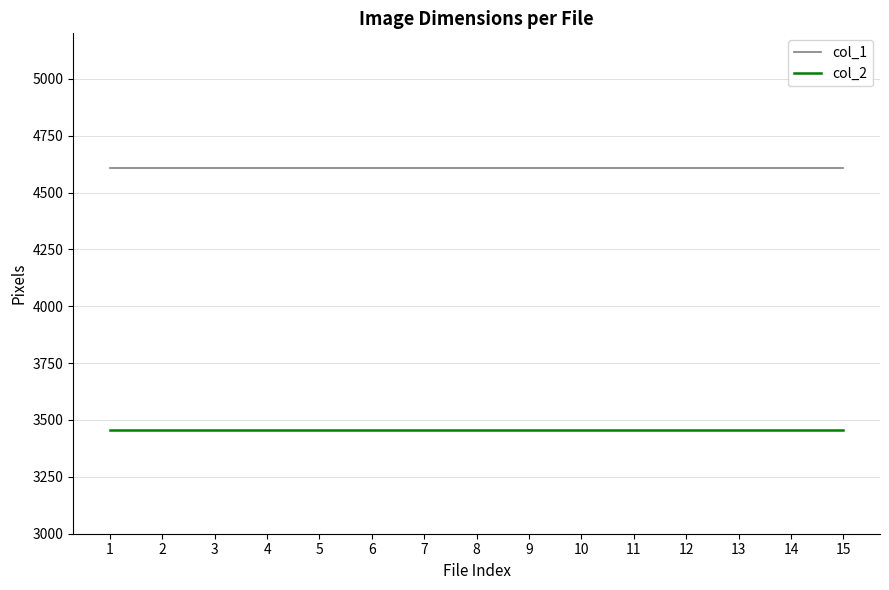

Rank the series at 6 from highest to lowest value.

col_1, col_2